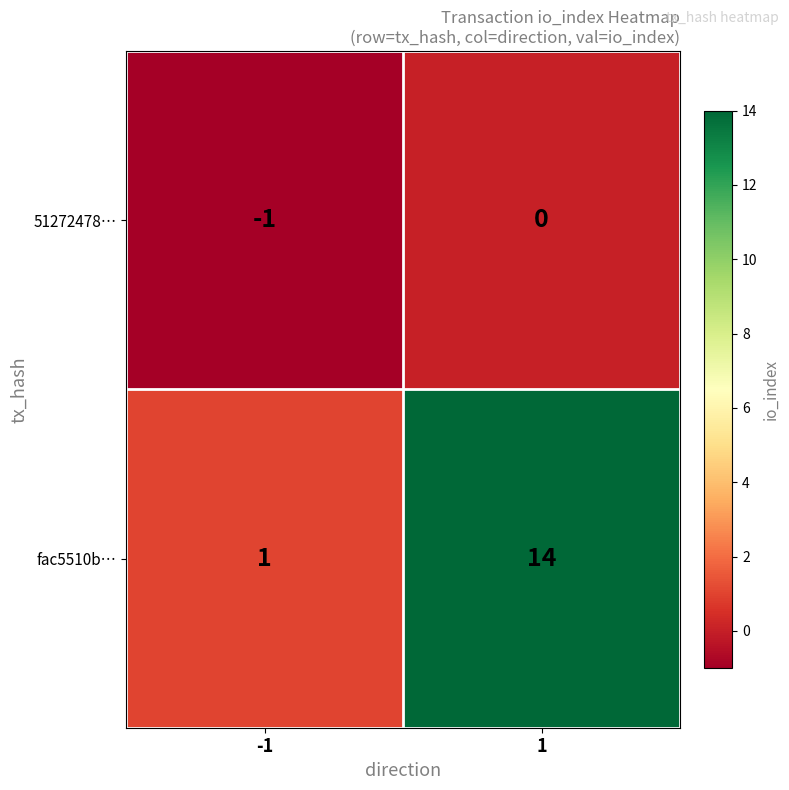

What is the total value across all series at 1?

14